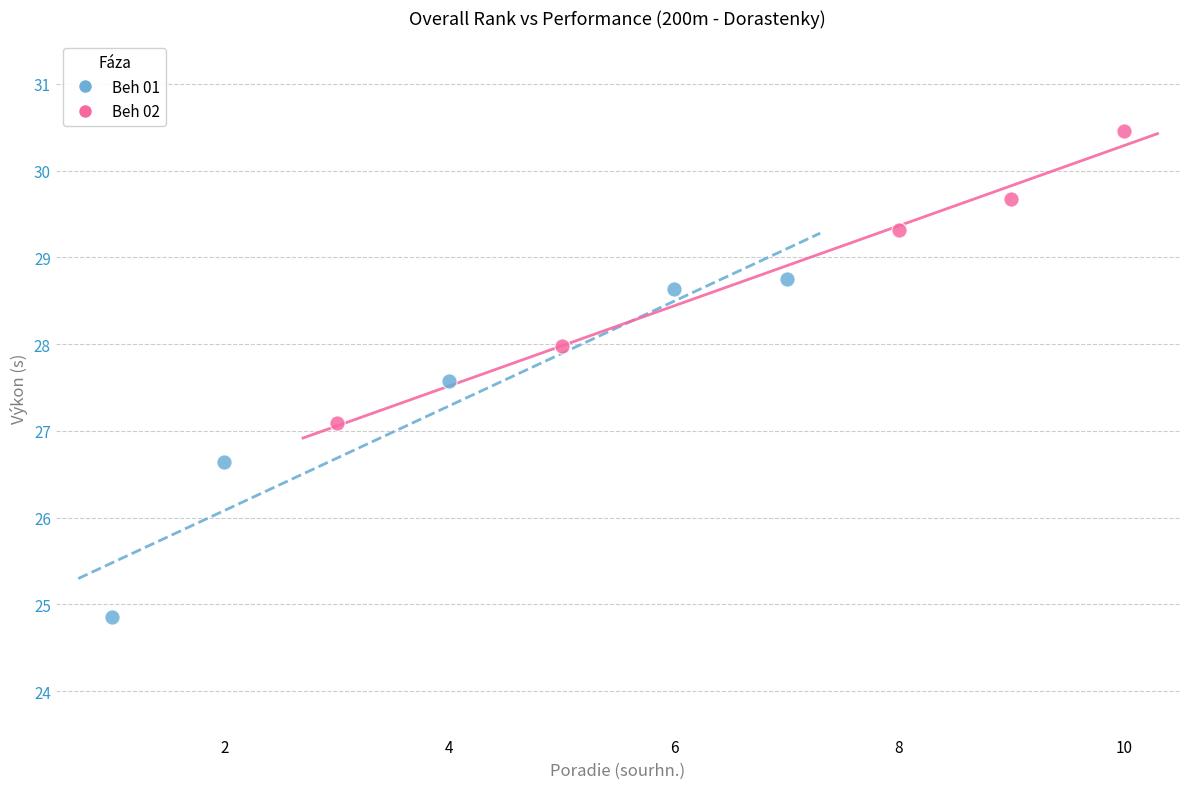

Which series has the widest spread of Y values?

Beh 01